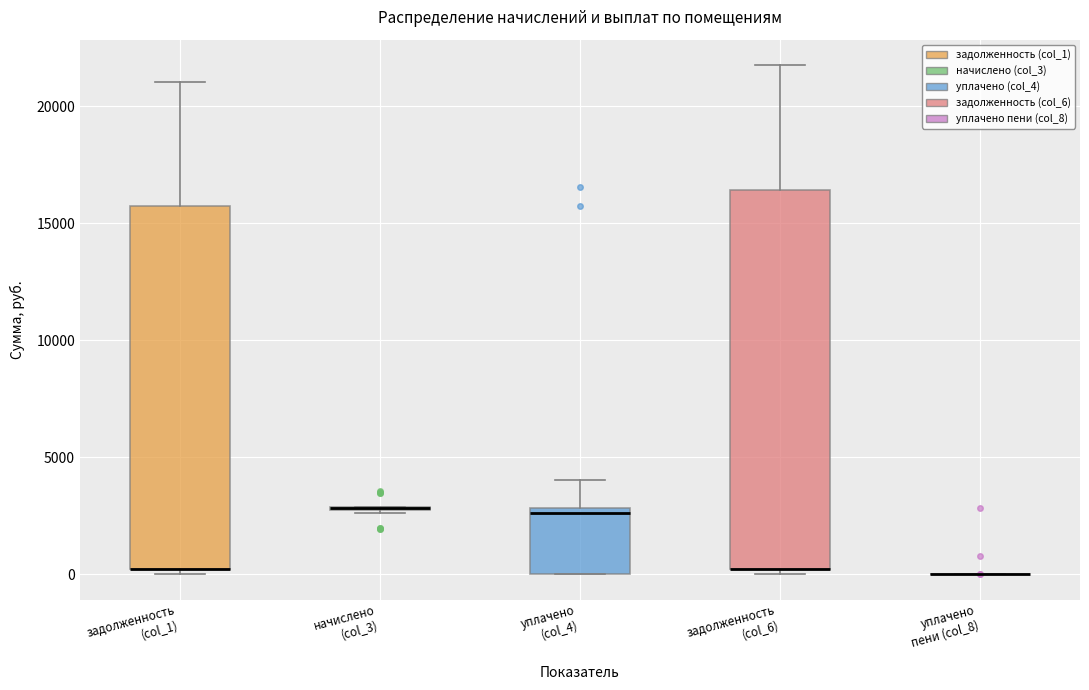

Where is the lower edge of the box for задолженность (col_6) on the y-axis? The values are not printed on the chart, so give them approximately, as read against the axis.

0